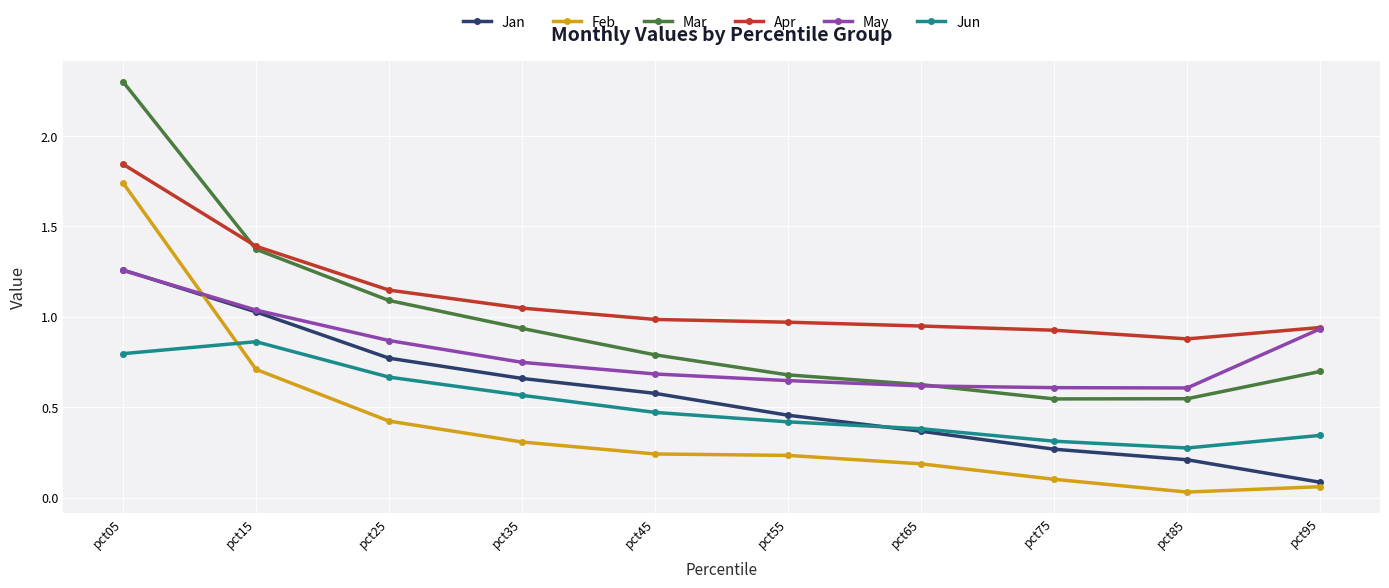

At which category does the chart reach its minimum across all series?

pct85